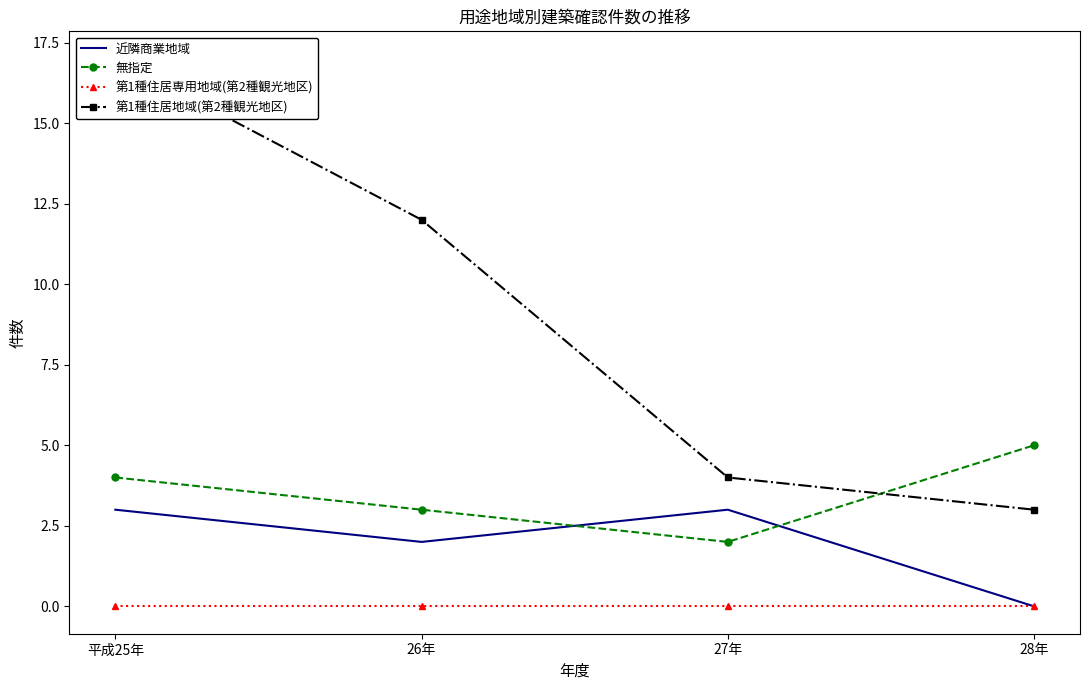

Rank the categories by 第1種住居専用地域(第2種観光地区) value from lowest to highest.

平成25年, 26年, 27年, 28年